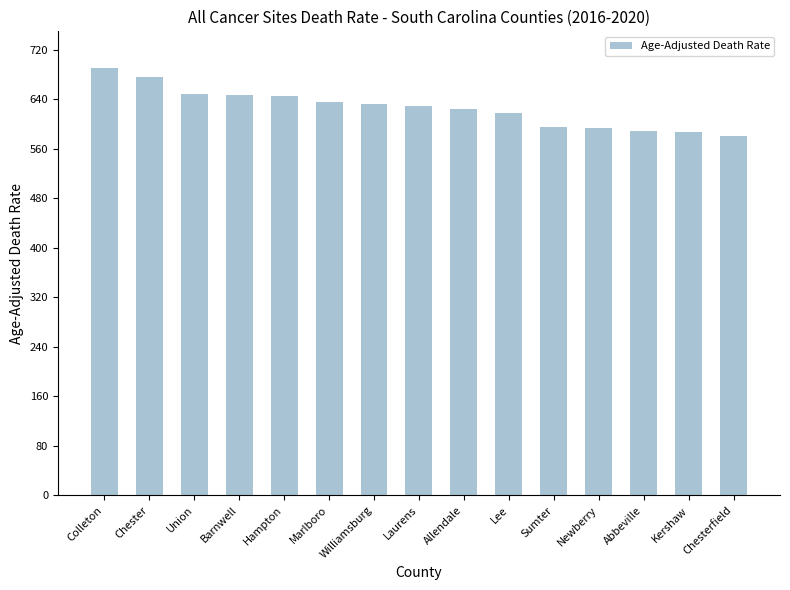

What is the label of the 2nd bar from the left?

Chester